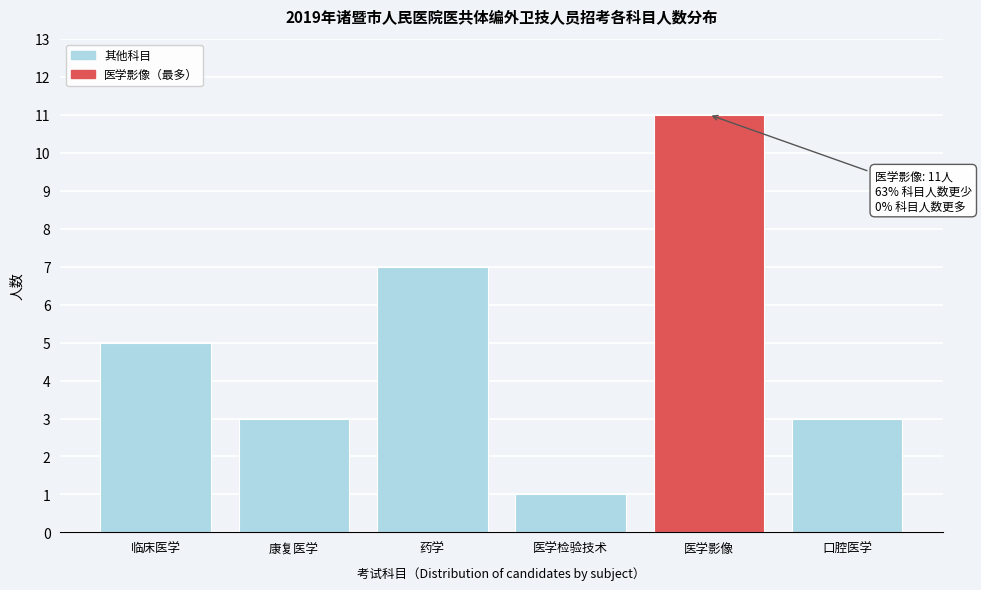

Reading left to right, list all the values displayed in this chart.

5	3	7	1	11	3